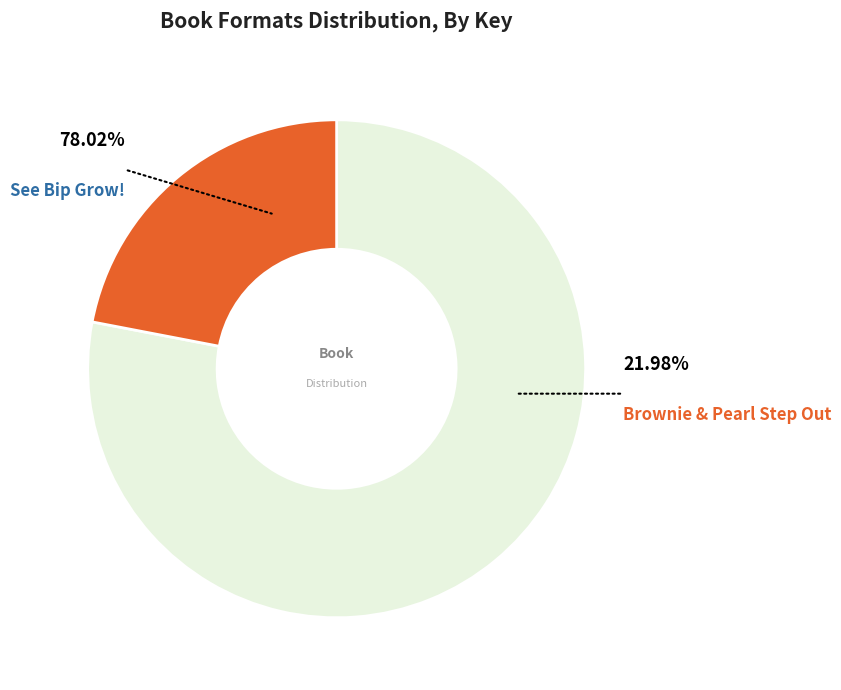

Rank the categories by value from highest to lowest.

See Bip Grow!, Brownie & Pearl Step Out